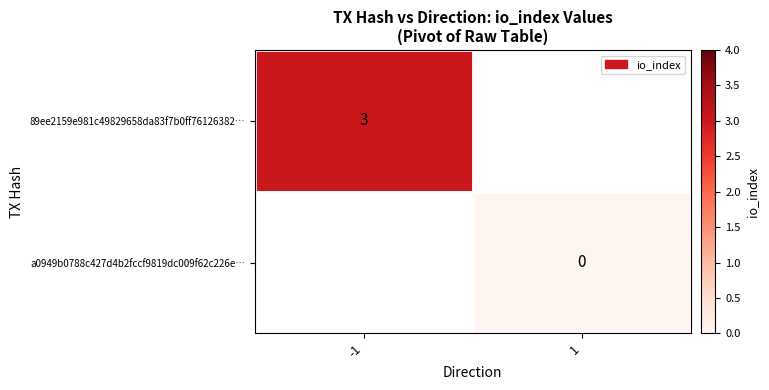

The 89ee2159e981c49829658da83f7b0ff76126382… series shows 3 at -1. True or false?

True